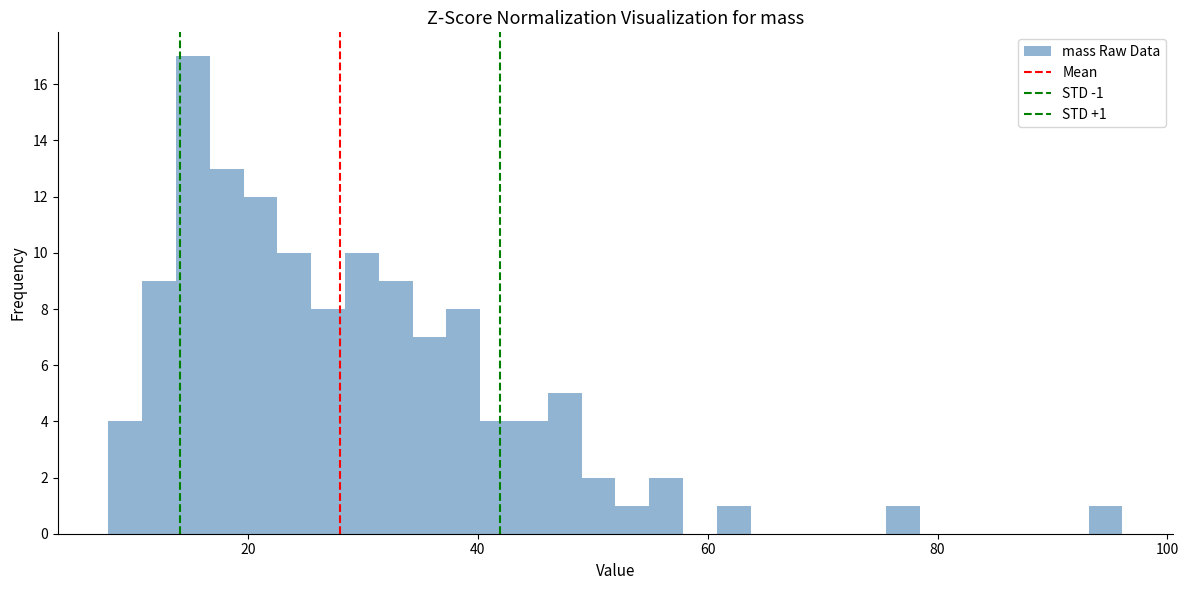

Read against the x-axis, roughly where is the centre of the tallest bar?

16